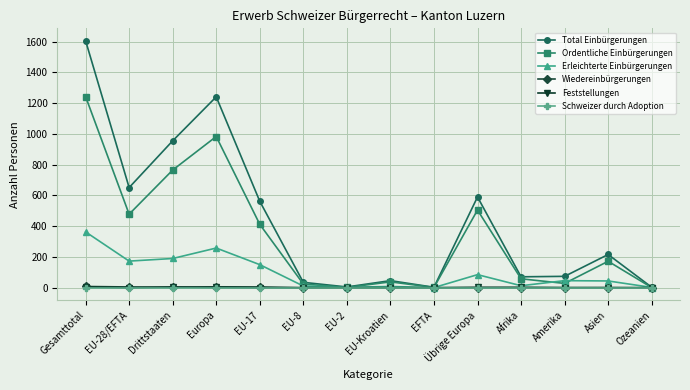

The value of Feststellungen at EFTA is 0. True or false?

True